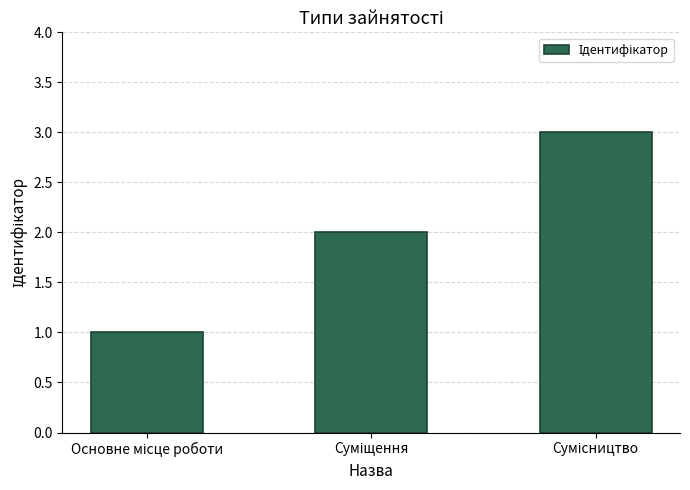

Does the chart contain stacked bars?

No